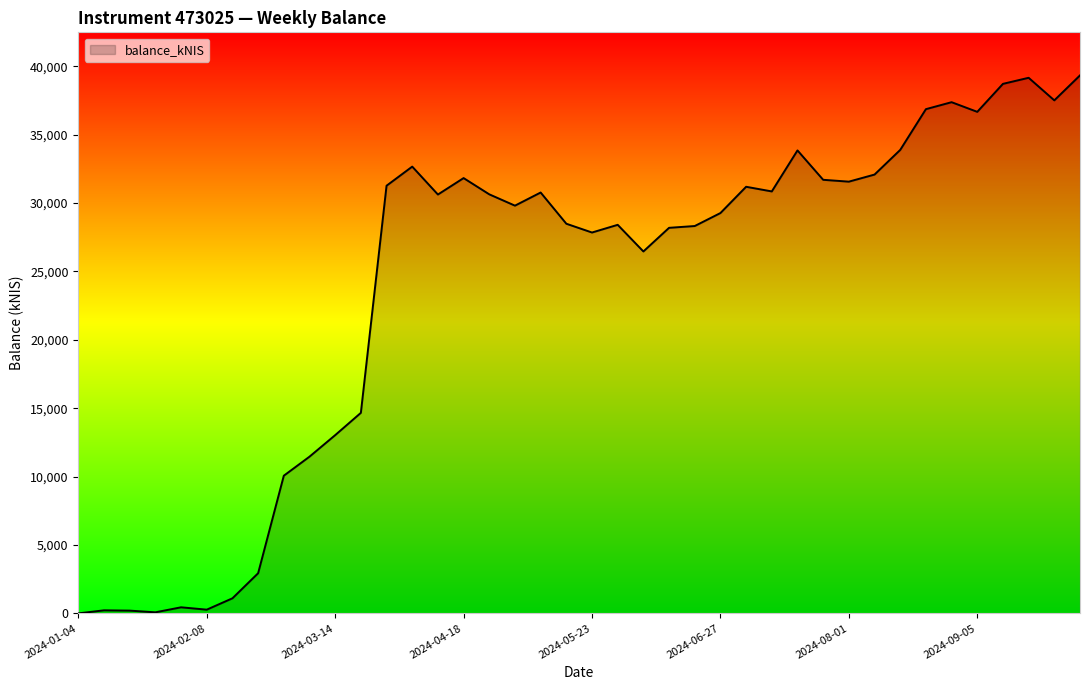

True or false: there are more than 1 points higher than both neighbors.

True